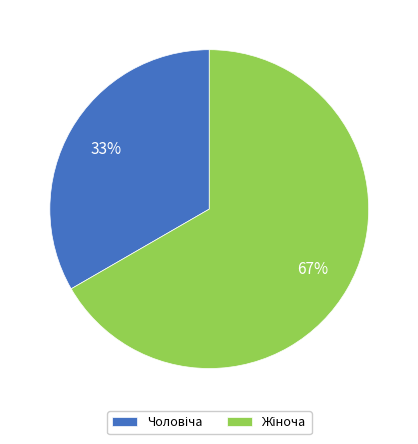

Is there any slice that represents more than half of the pie?

Yes